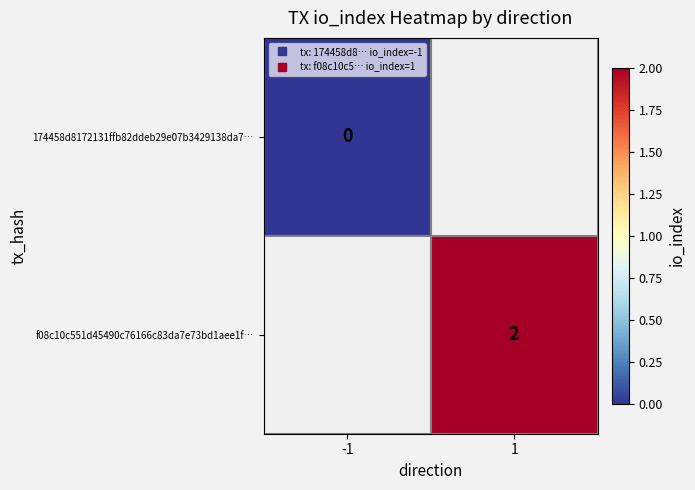

At which category does the chart reach its peak across all series?

1